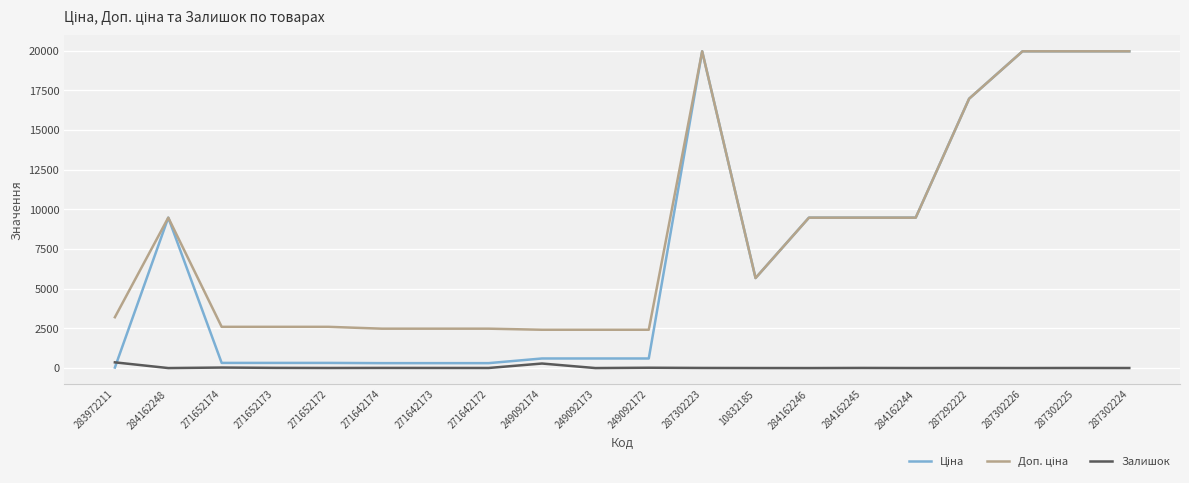

Is it true that Залишок equals 5.0 at 271642172?

True